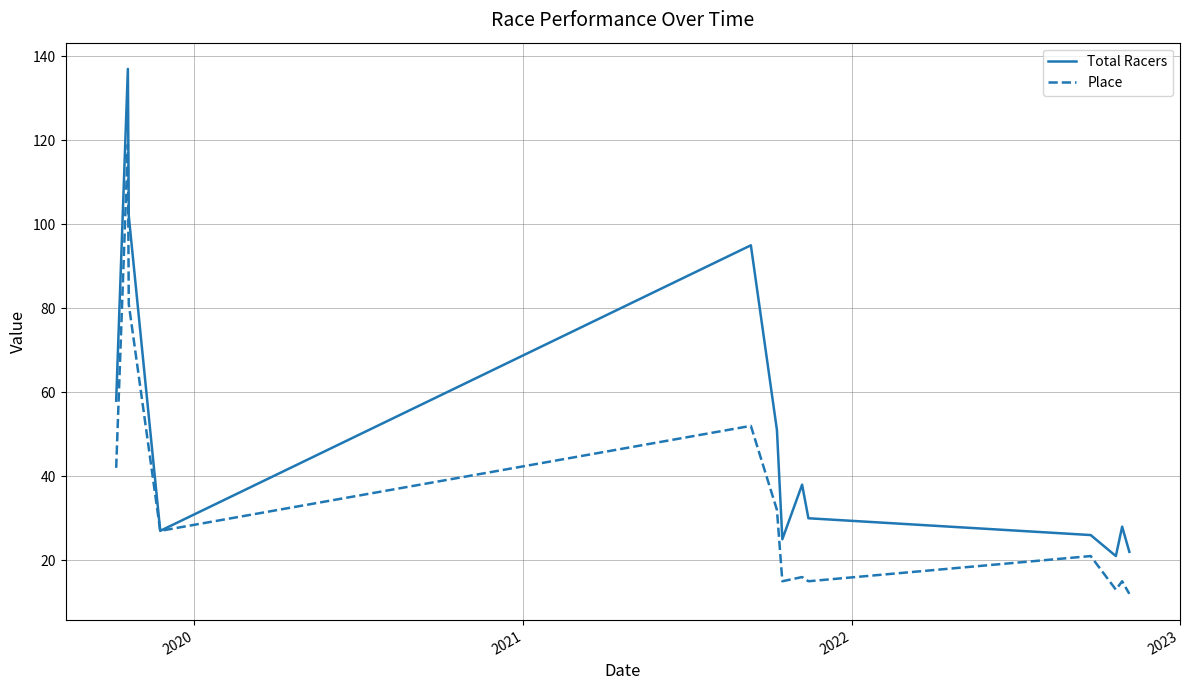

List the series in order of their overall mean, highest first.

Total Racers, Place